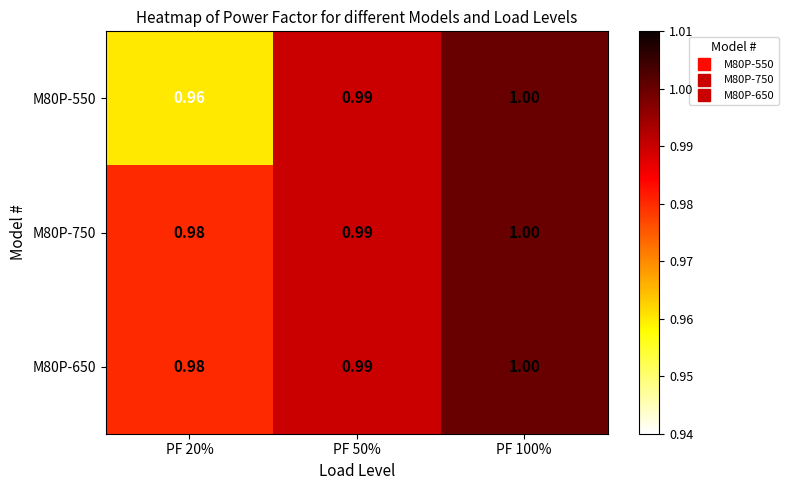

What is the total value across all series at PF 100%?

3.0